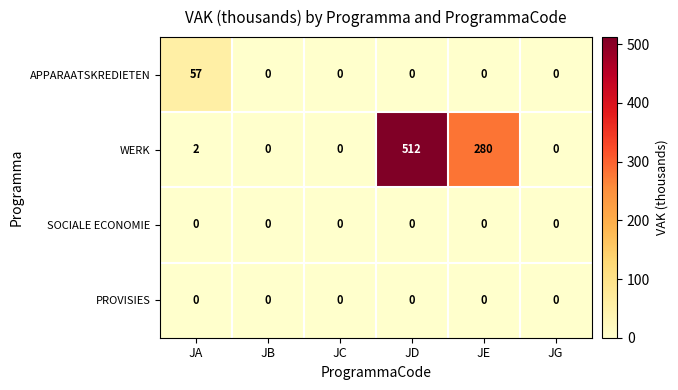

What is the average value of the APPARAATSKREDIETEN series?

10